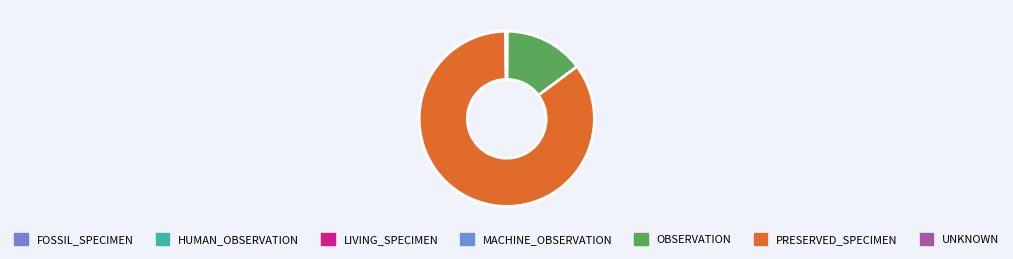

What portion of the pie excludes OBSERVATION?

85.3%